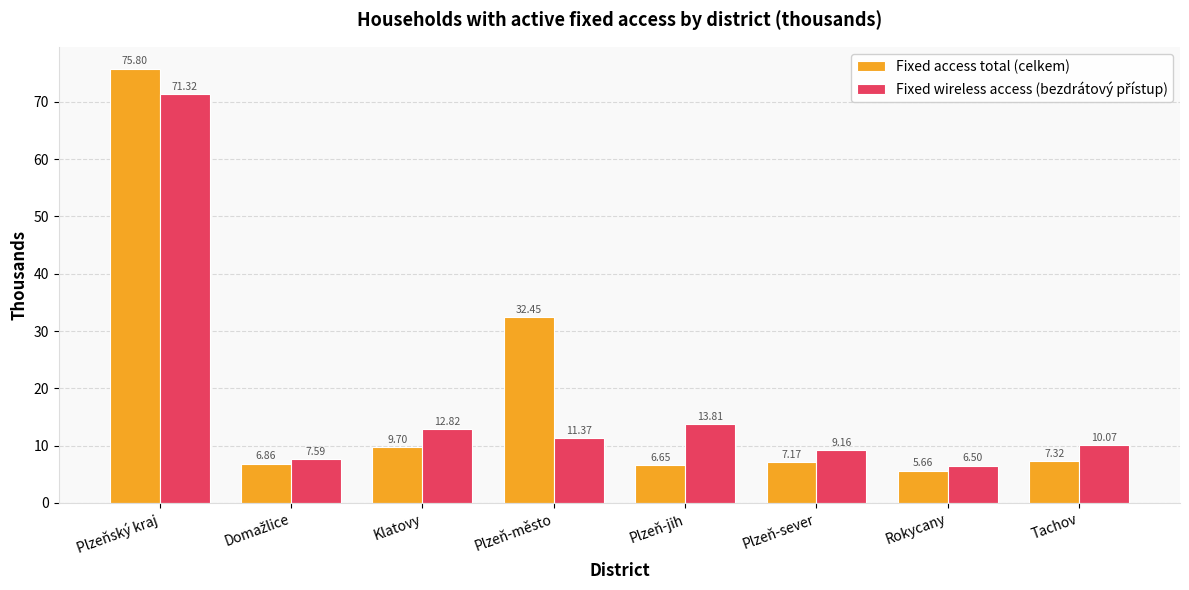

What is the label of the 3rd bar from the left?

Klatovy